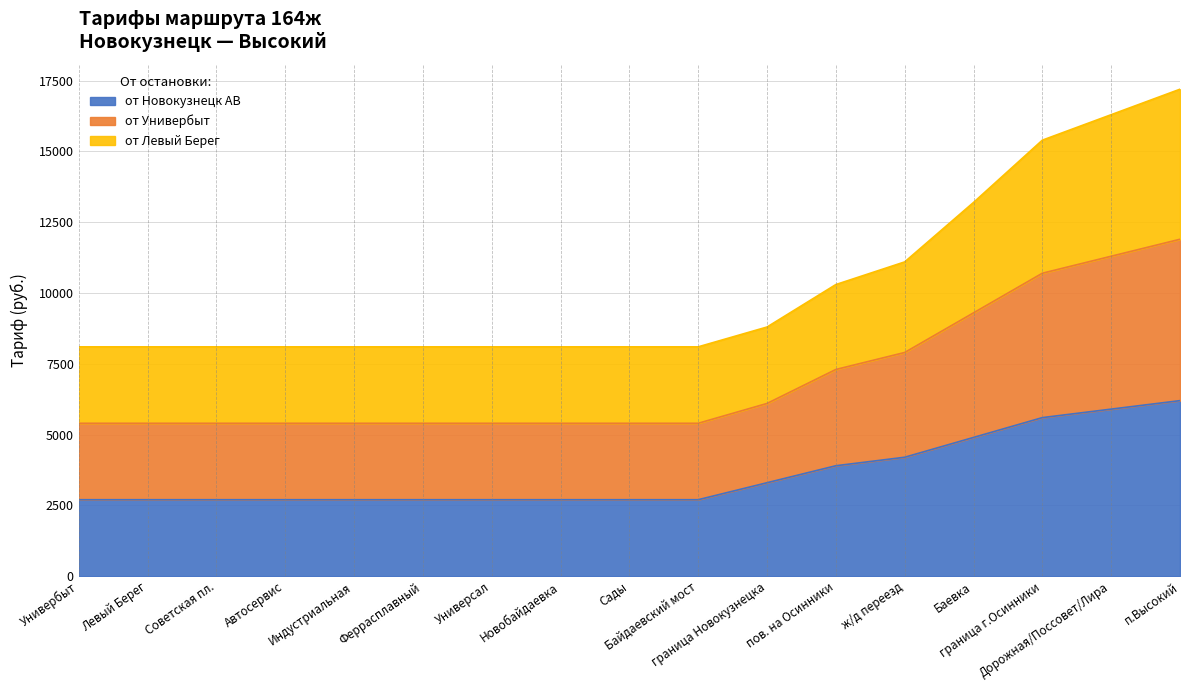

Does the chart have visible grid lines?

Yes